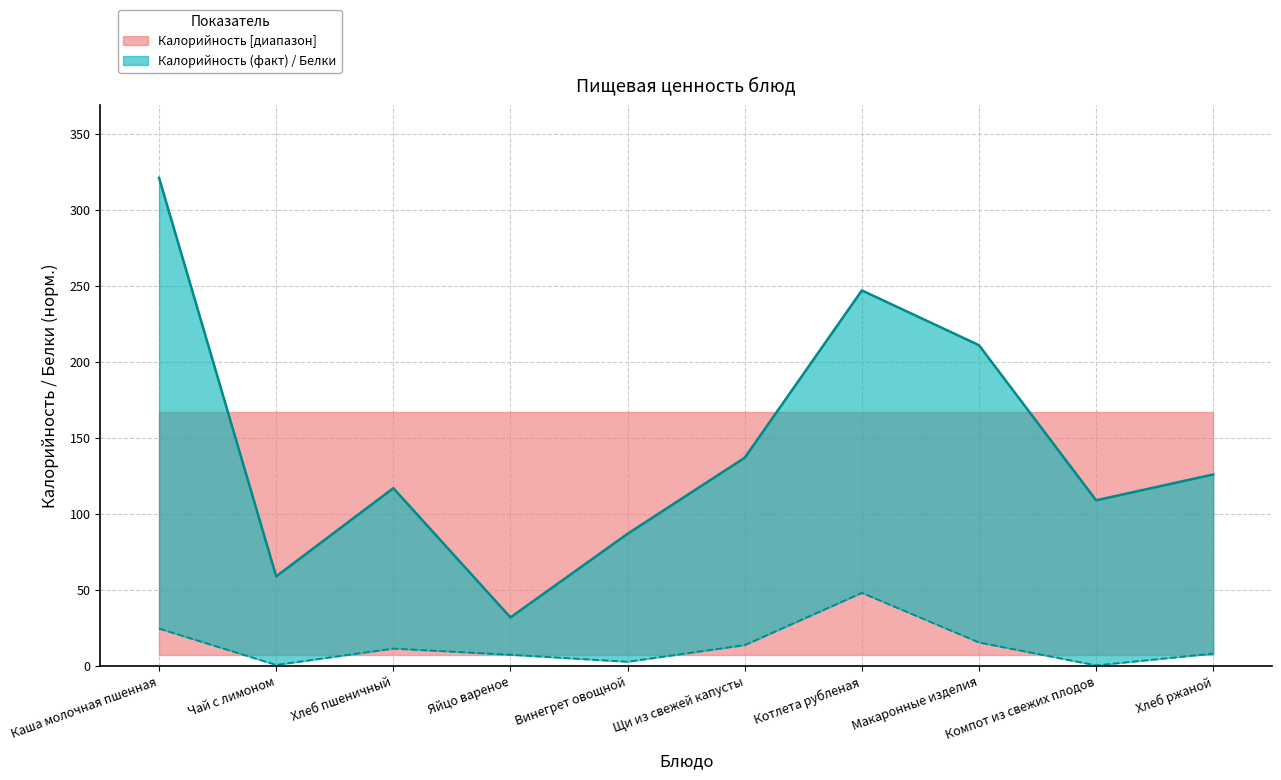

List the labels in order of Калорийность value, largest first.

Каша молочная пшенная, Котлета рубленая, Макаронные изделия, Щи из свежей капусты, Хлеб ржаной, Хлеб пшеничный, Компот из свежих плодов, Винегрет овощной, Чай с лимоном, Яйцо вареное